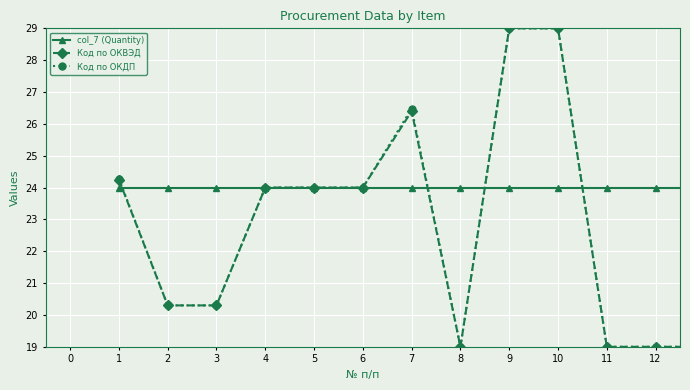

Which series has the largest total across all categories?

col_7 (Quantity)